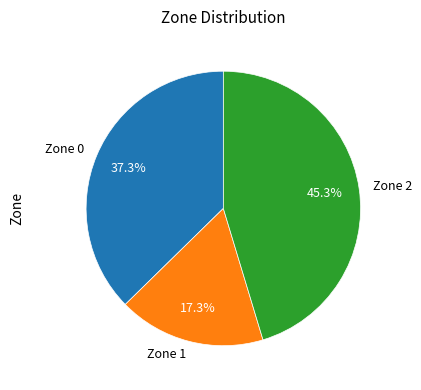

True or false: Zone 0 accounts for 29% of the total.

False